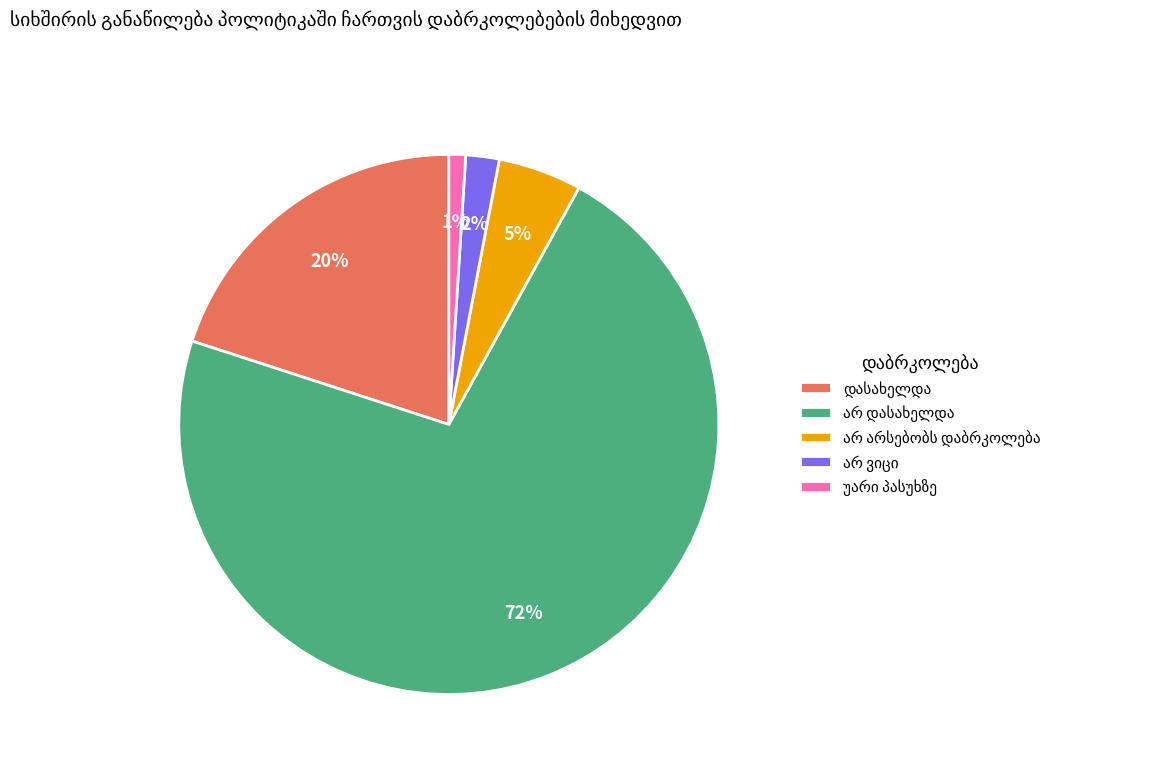

Is there any slice that represents more than half of the pie?

Yes